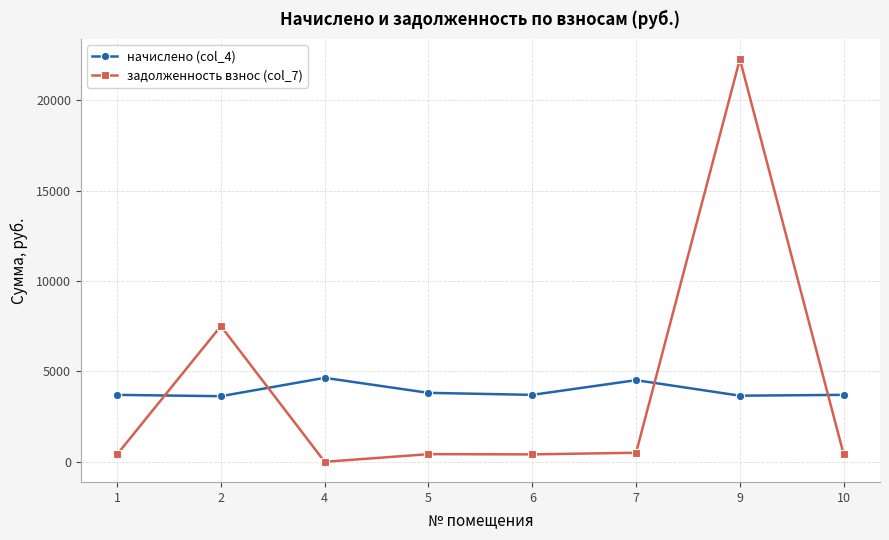

True or false: начислено (col_4) has more than 0 points higher than both neighbors.

True